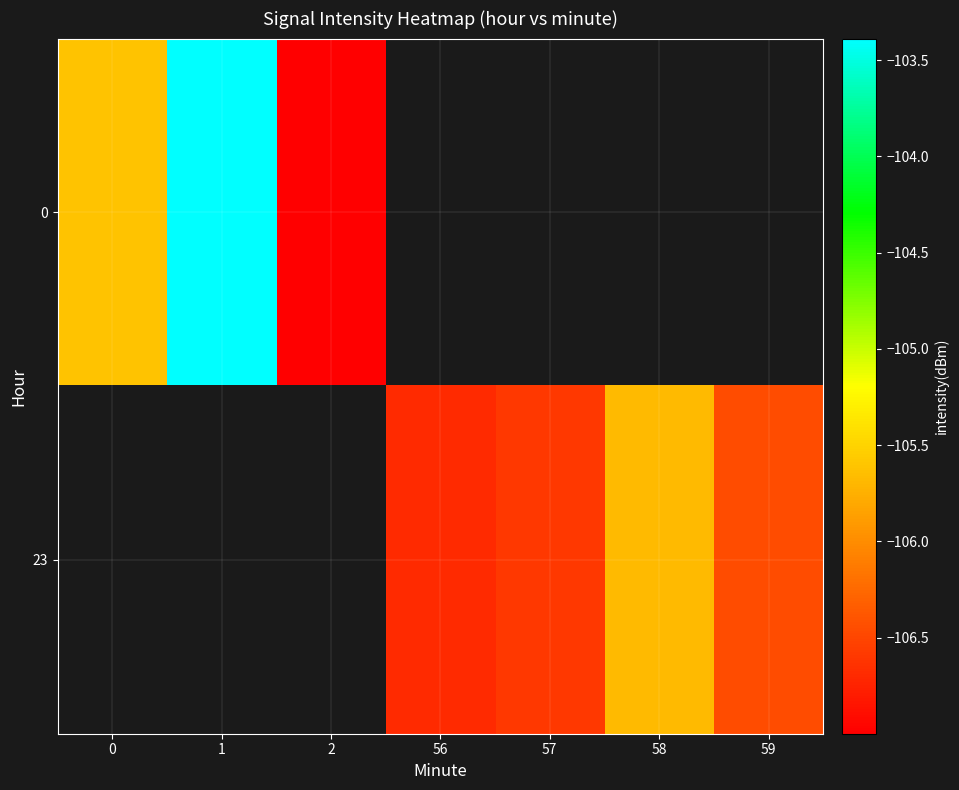

What is the lowest value of the 0 series?

-107.0